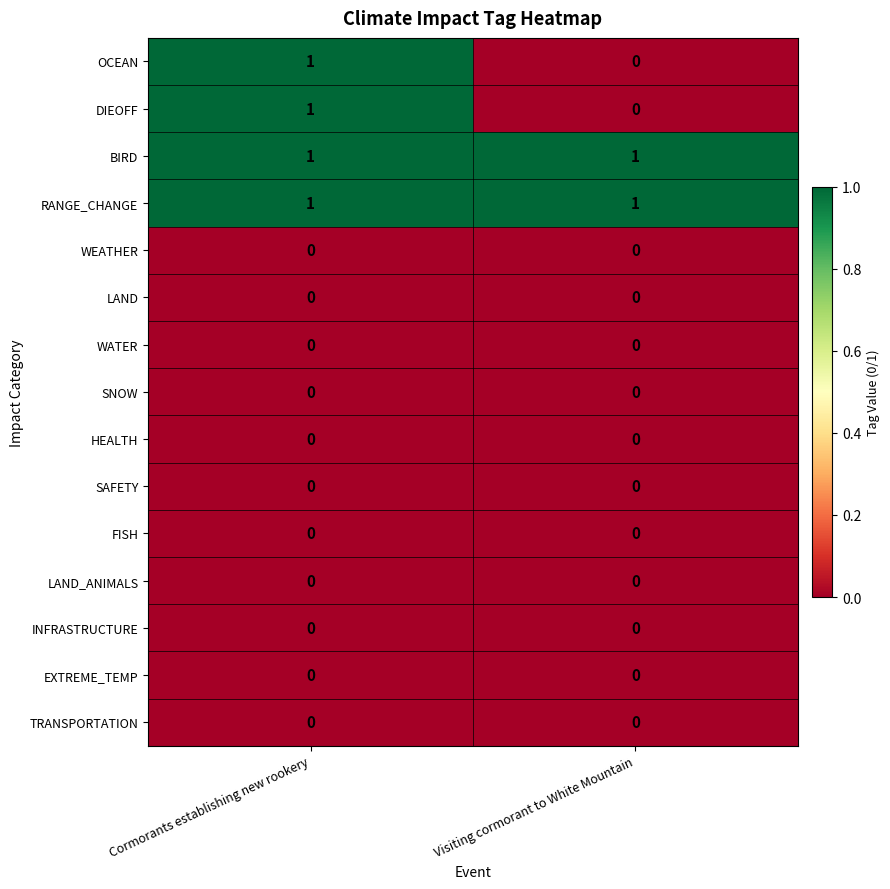

Rank the categories by OCEAN value from lowest to highest.

Visiting cormorant to White Mountain, Cormorants establishing new rookery